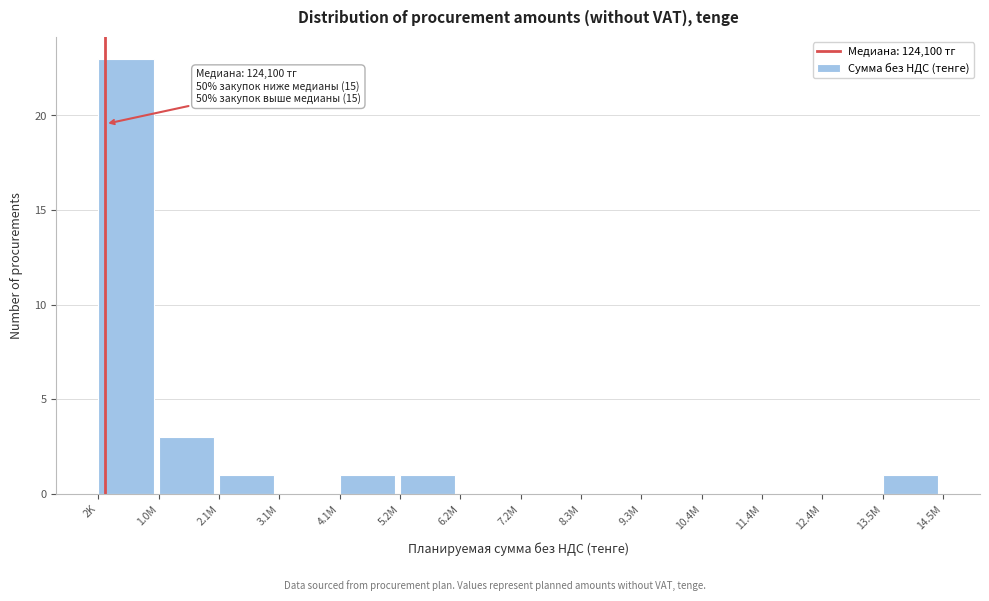

Reading left to right, transcribe all the data shown in this chart.

2K=23	1.0M=3	2.1M=1	3.1M=0	4.1M=1	5.2M=1	6.2M=0	7.2M=0	8.3M=0	9.3M=0	10.4M=0	11.4M=0	12.4M=0	13.5M=1